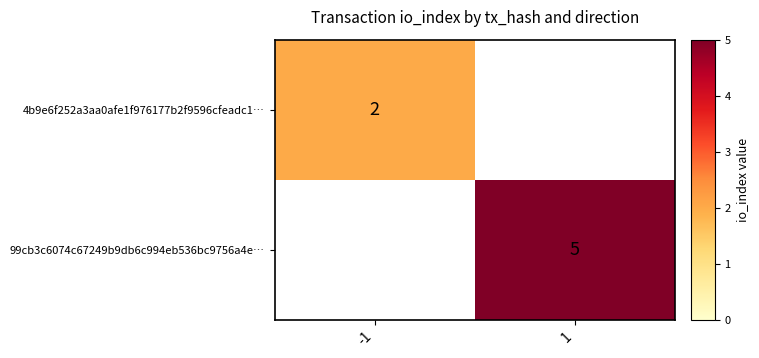

The 4b9e6f252a3aa0afe1f976177b2f9596cfeadc1… series shows 0.8 at -1. True or false?

False